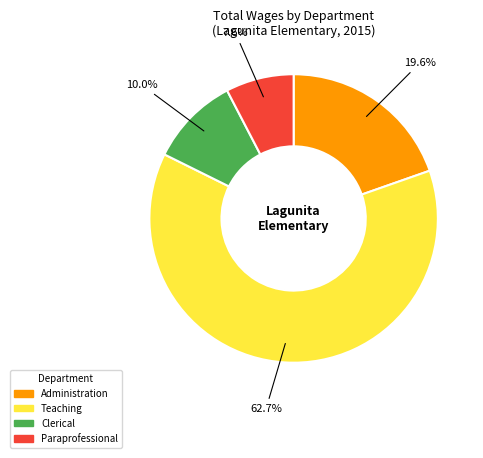

How many segments does this pie chart have?

4